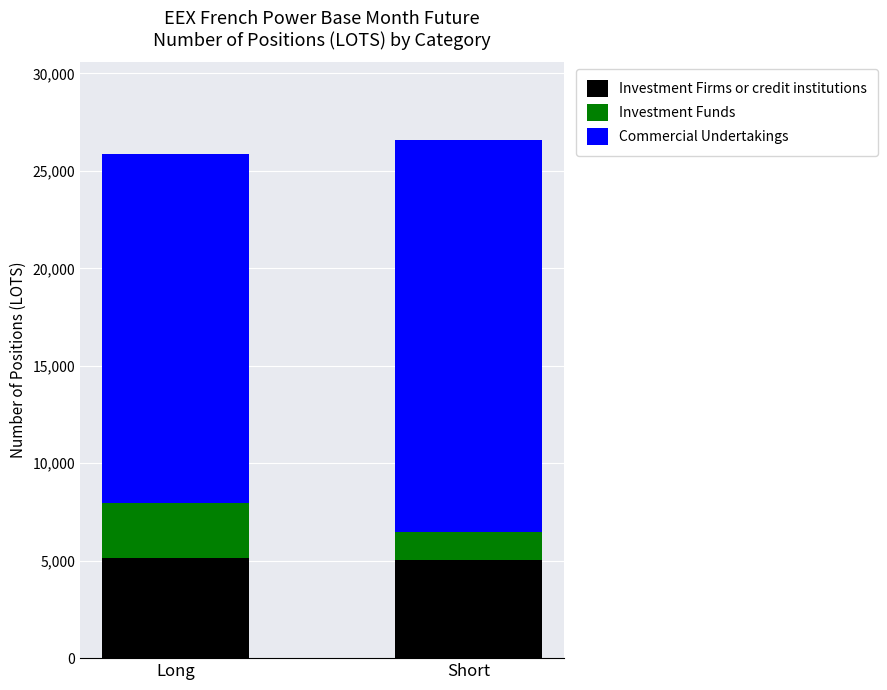

How many series are shown in this chart?

3